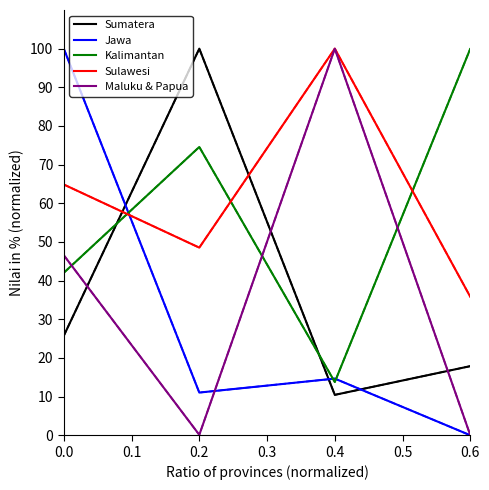

How many intersections are there between Sumatera and Jawa?

5